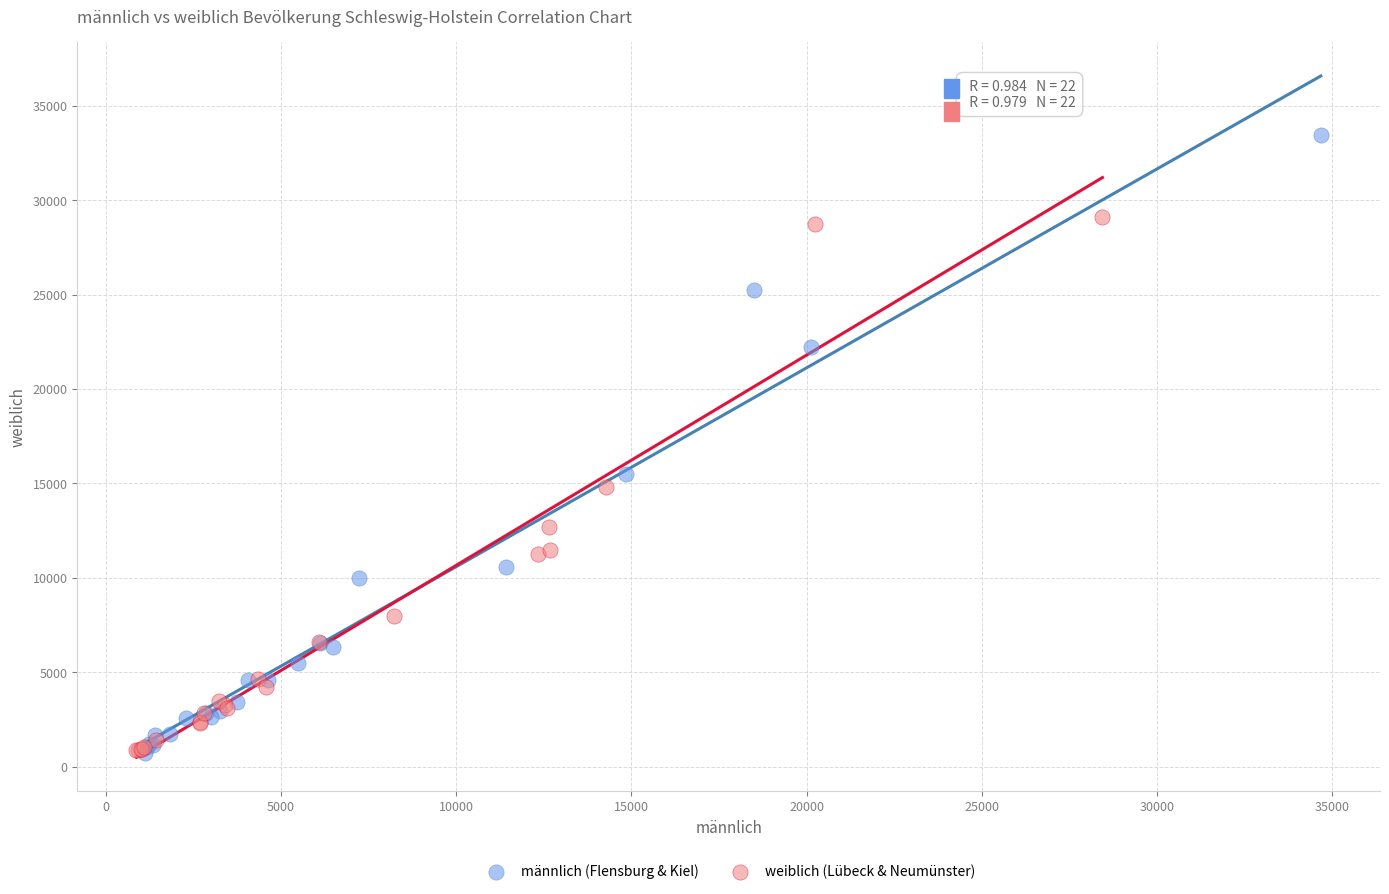

Which series contains the highest Y value?

männlich (Flensburg & Kiel)